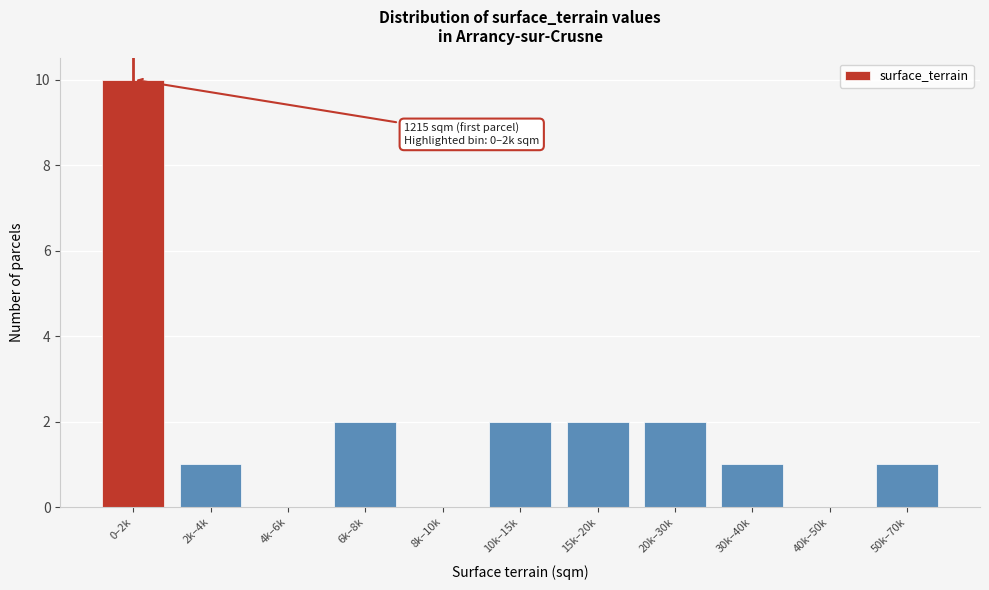

Reading left to right, transcribe all the data shown in this chart.

0–2k=10	2k–4k=1	4k–6k=0	6k–8k=2	8k–10k=0	10k–15k=2	15k–20k=2	20k–30k=2	30k–40k=1	40k–50k=0	50k–70k=1